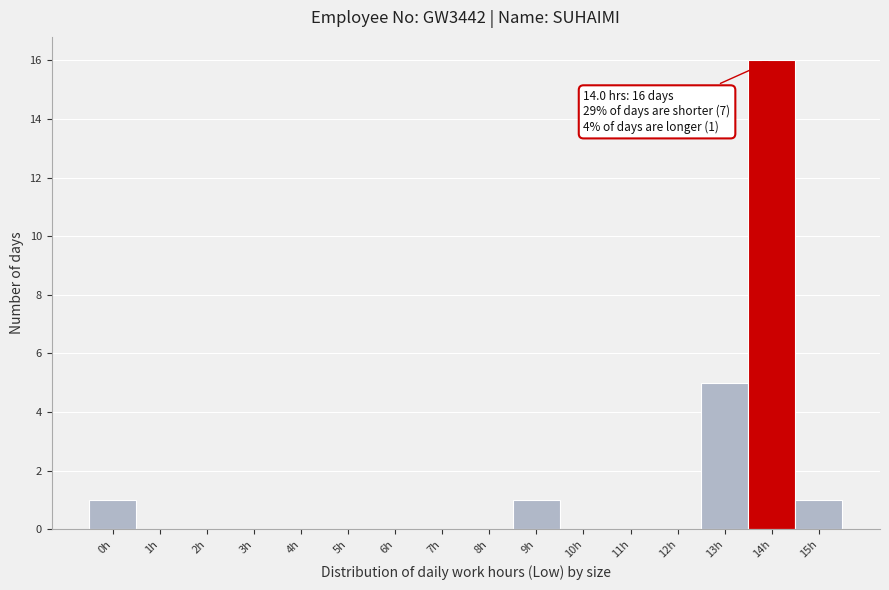

Reading left to right, what are all the values shown in this chart?

0h=1	1h=0	2h=0	3h=0	4h=0	5h=0	6h=0	7h=0	8h=0	9h=1	10h=0	11h=0	12h=0	13h=5	14h=16	15h=1